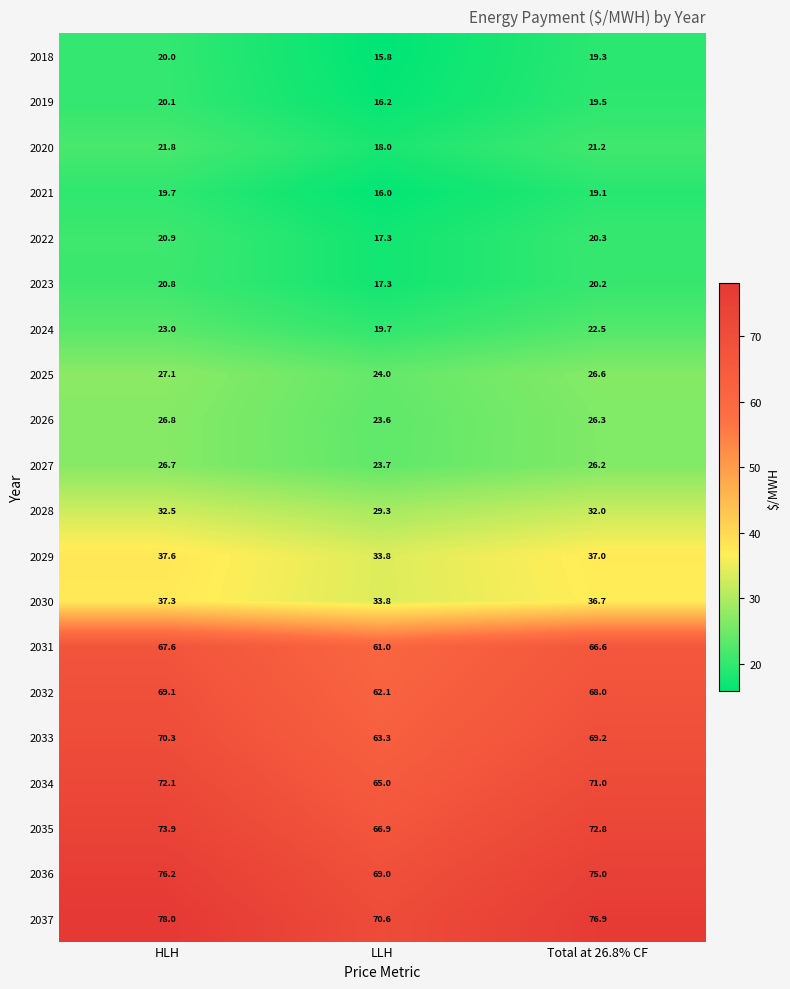

Which series changed the most between HLH and Total at 26.8% CF?

2036